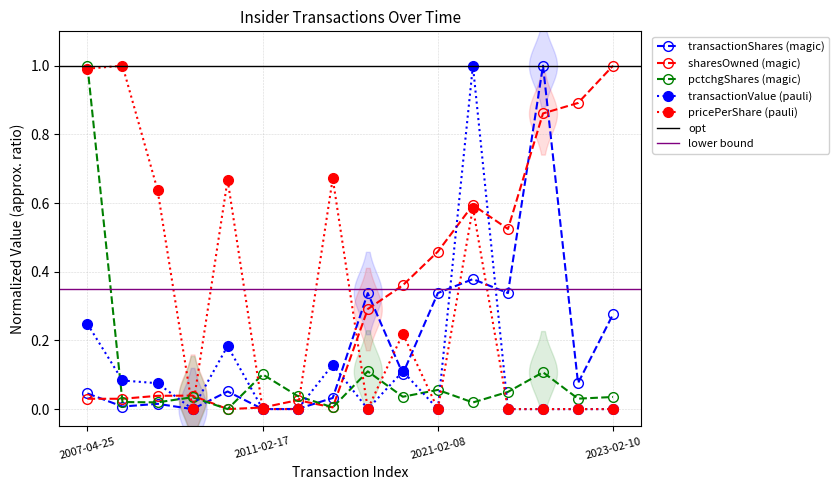

True or false: transactionValue (pauli) has more than 0 points higher than both neighbors.

True